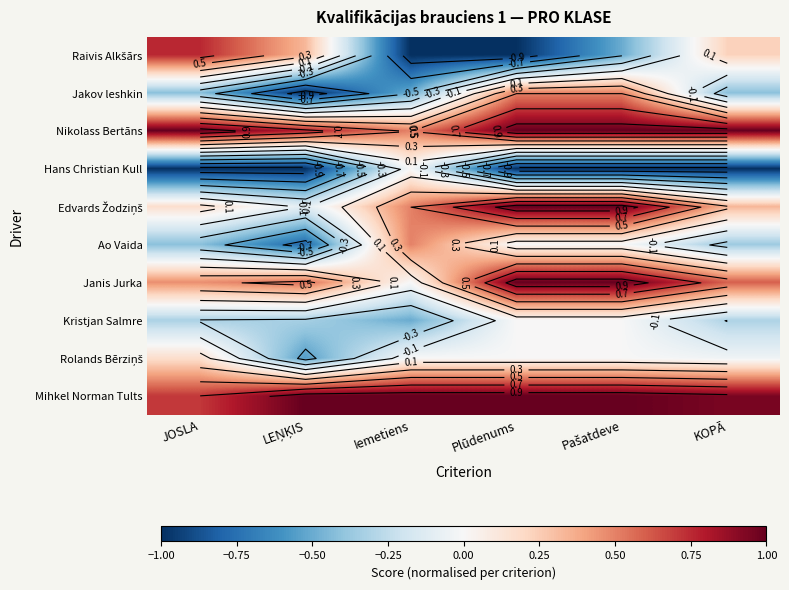

What is the total value across all series at Iemetiens?

0.5